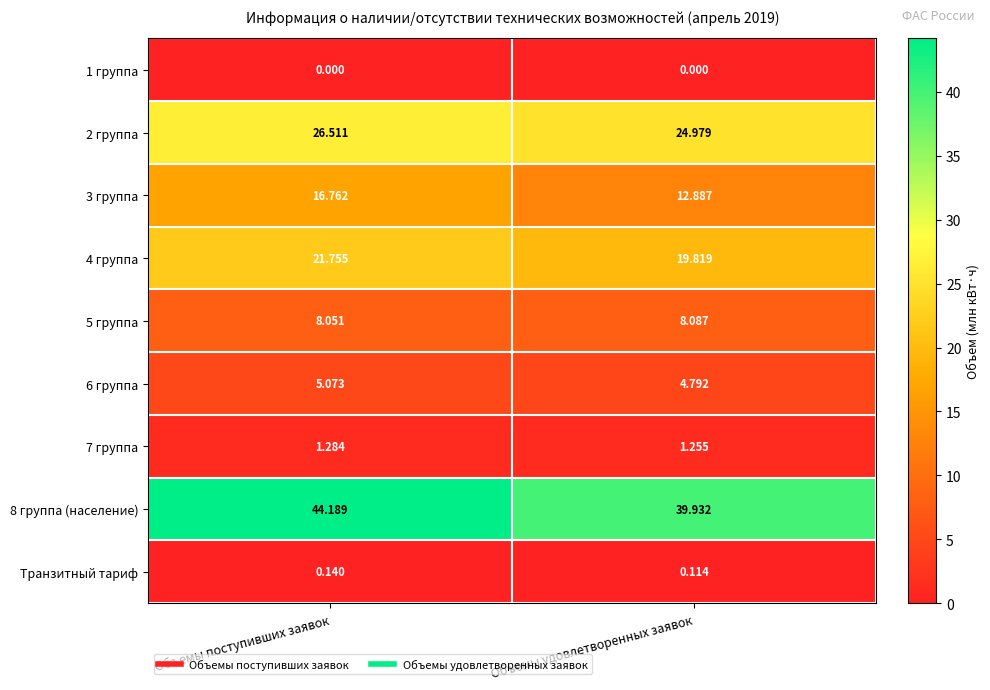

At which category is the sum across all series the highest?

Объемы поступивших заявок